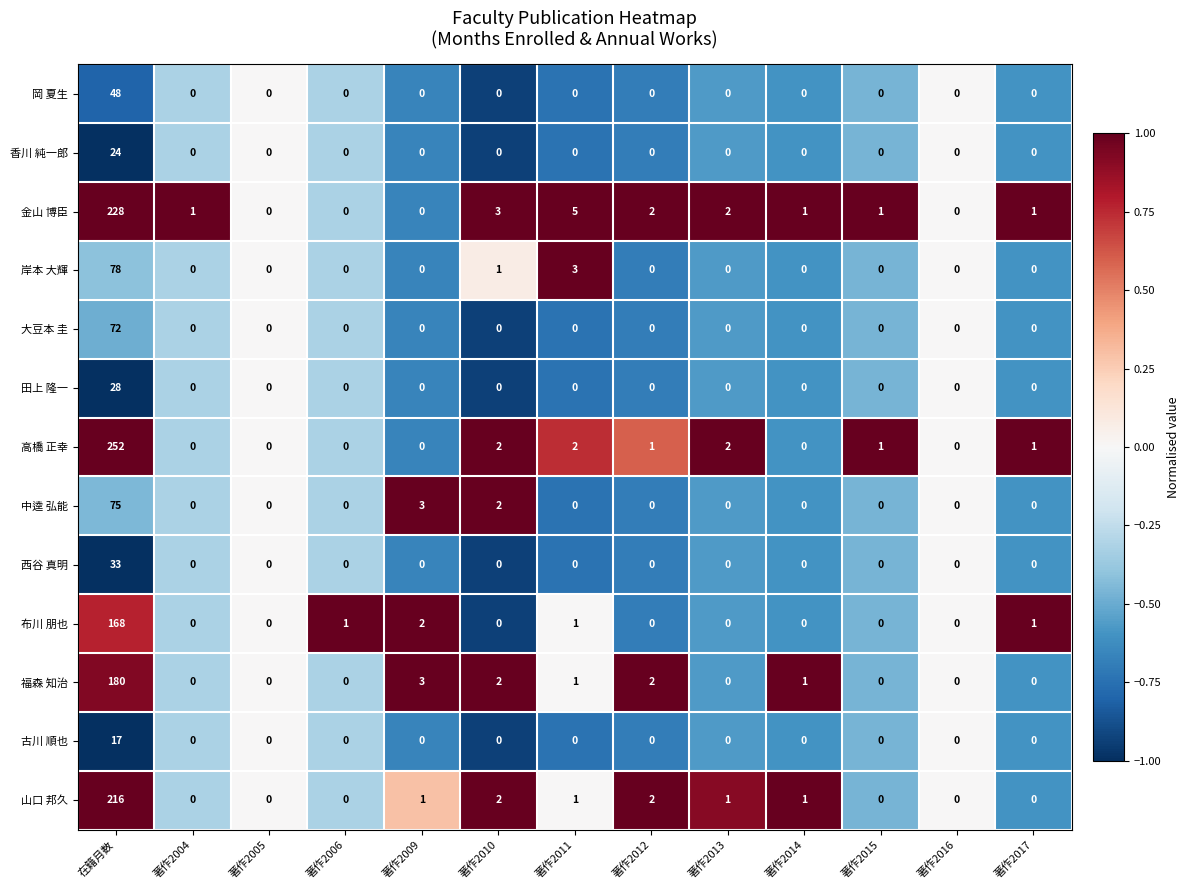

At which label does 高橋 正幸 reach its peak?

在籍月数